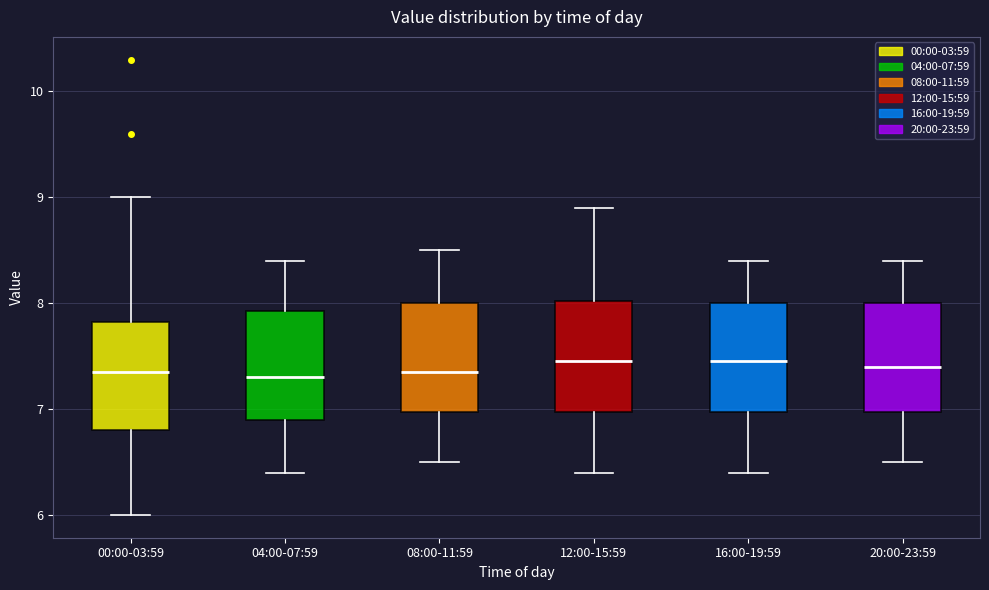

Where does the median line of the box for 20:00-23:59 sit on the y-axis? The values are not printed on the chart, so give them approximately, as read against the axis.

7.4